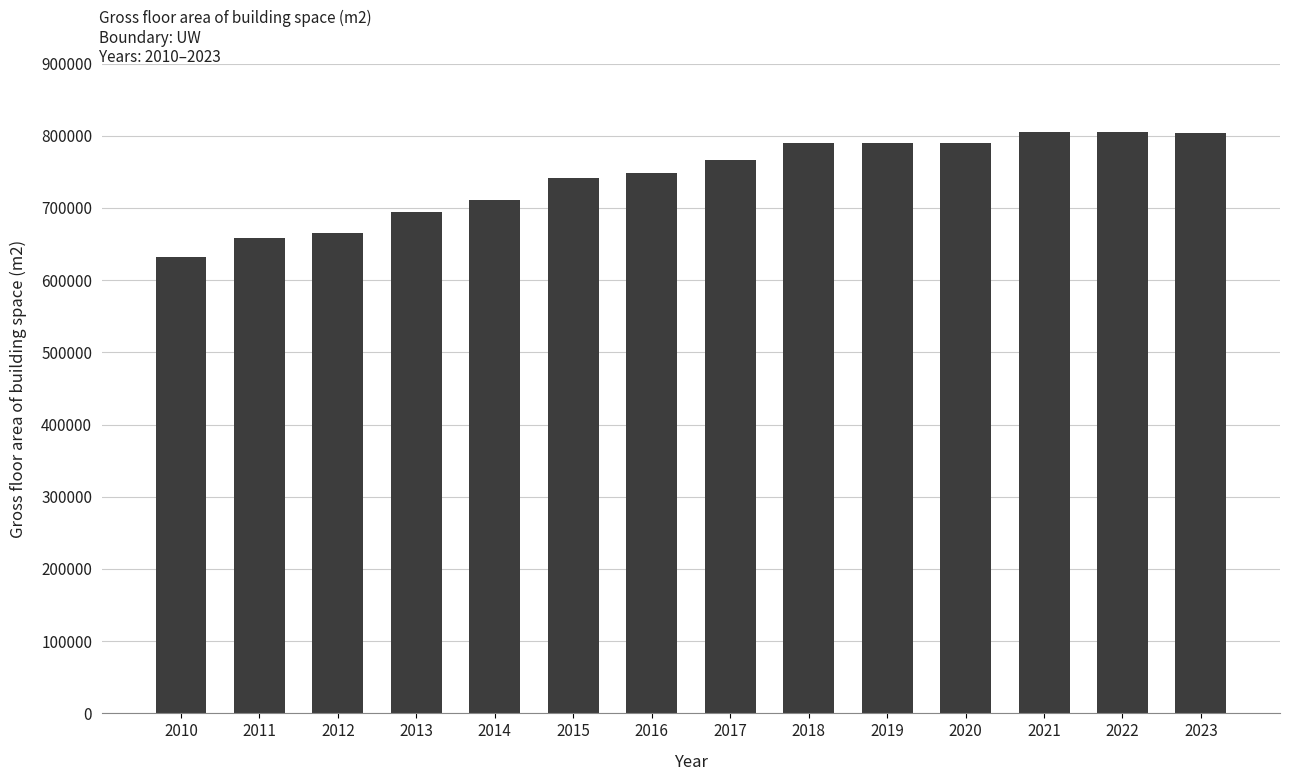

Is it true that the value at 2023 is 804174.8?

True